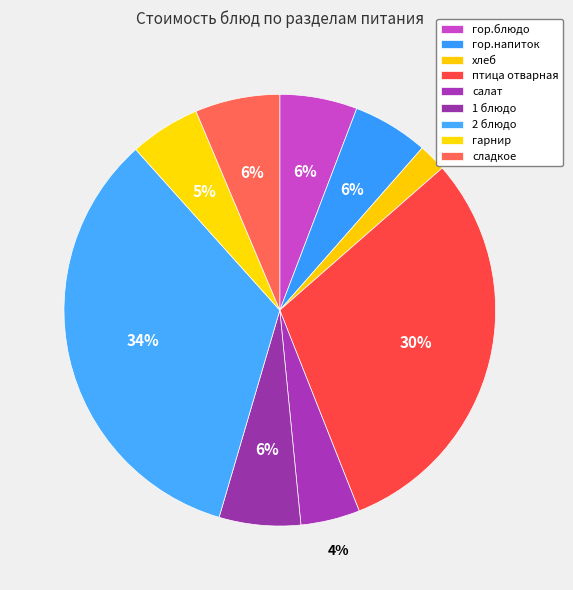

What percentage is the 1 блюдо slice, to the nearest percent?

6%